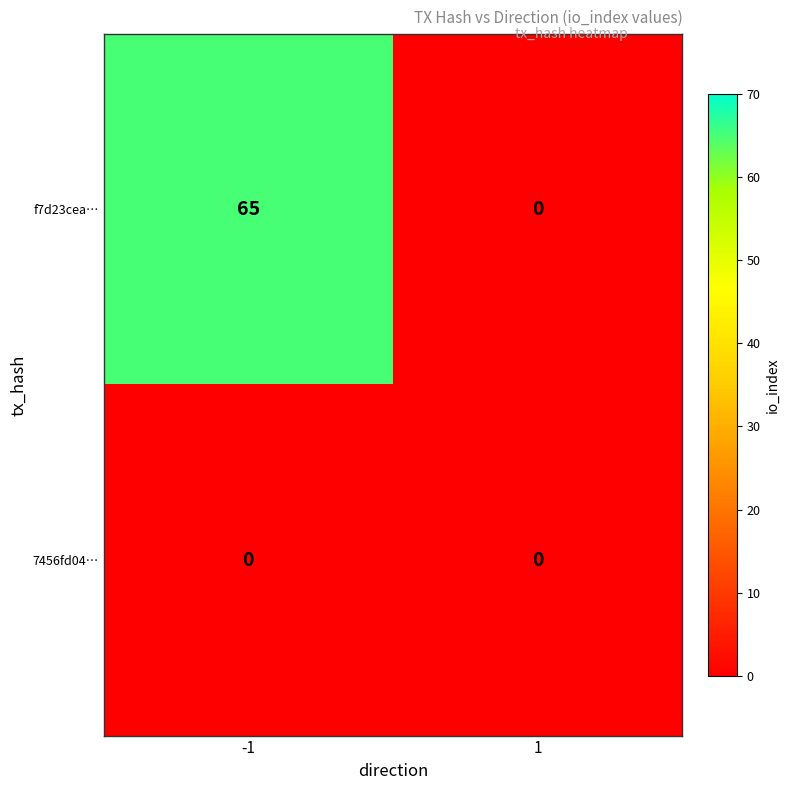

Is it true that f7d23cea… equals 40 at 1?

False